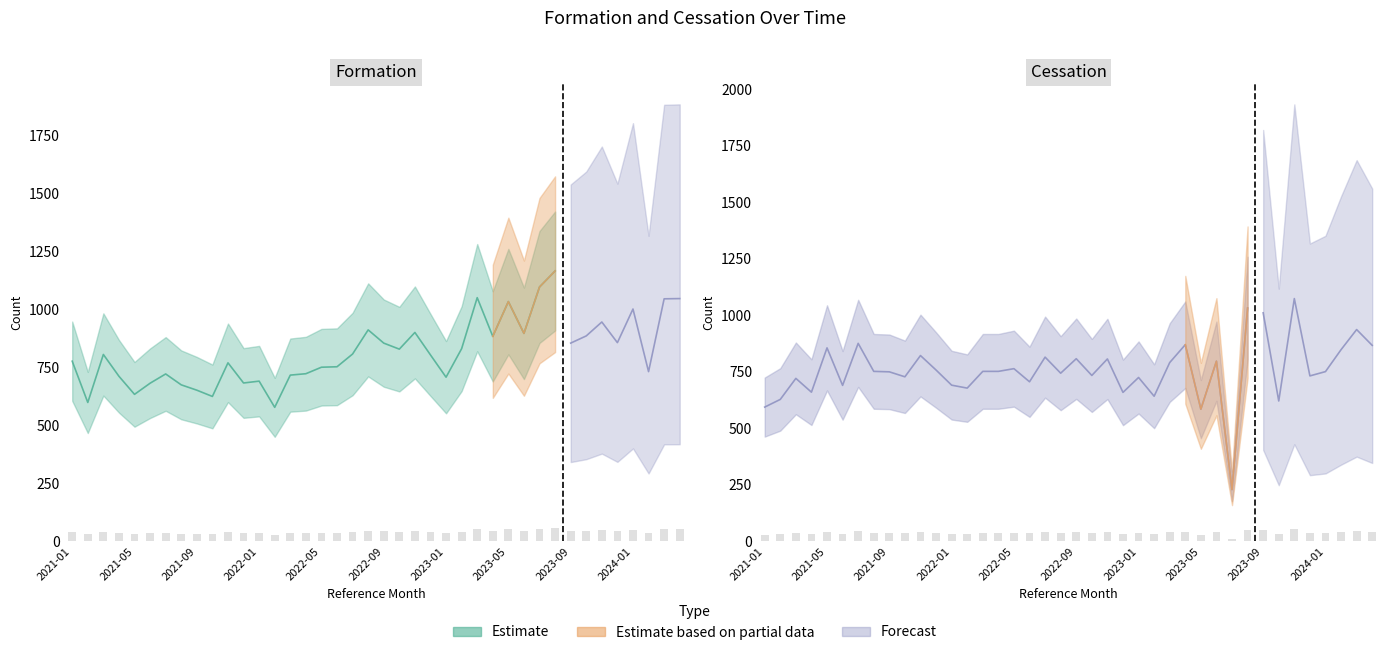

Rank the categories by Cessation value from highest to lowest.

2023-11, 2023-08, 2023-09, 2024-03, 2021-07, 2023-04, 2024-04, 2021-05, 2024-02, 2021-11, 2022-07, 2022-09, 2022-11, 2023-06, 2023-03, 2022-05, 2021-12, 2021-08, 2022-03, 2022-04, 2024-01, 2021-09, 2022-08, 2022-10, 2023-12, 2021-10, 2023-01, 2021-03, 2022-06, 2022-01, 2021-06, 2022-02, 2021-04, 2022-12, 2023-02, 2021-02, 2023-10, 2021-01, 2023-05, 2023-07